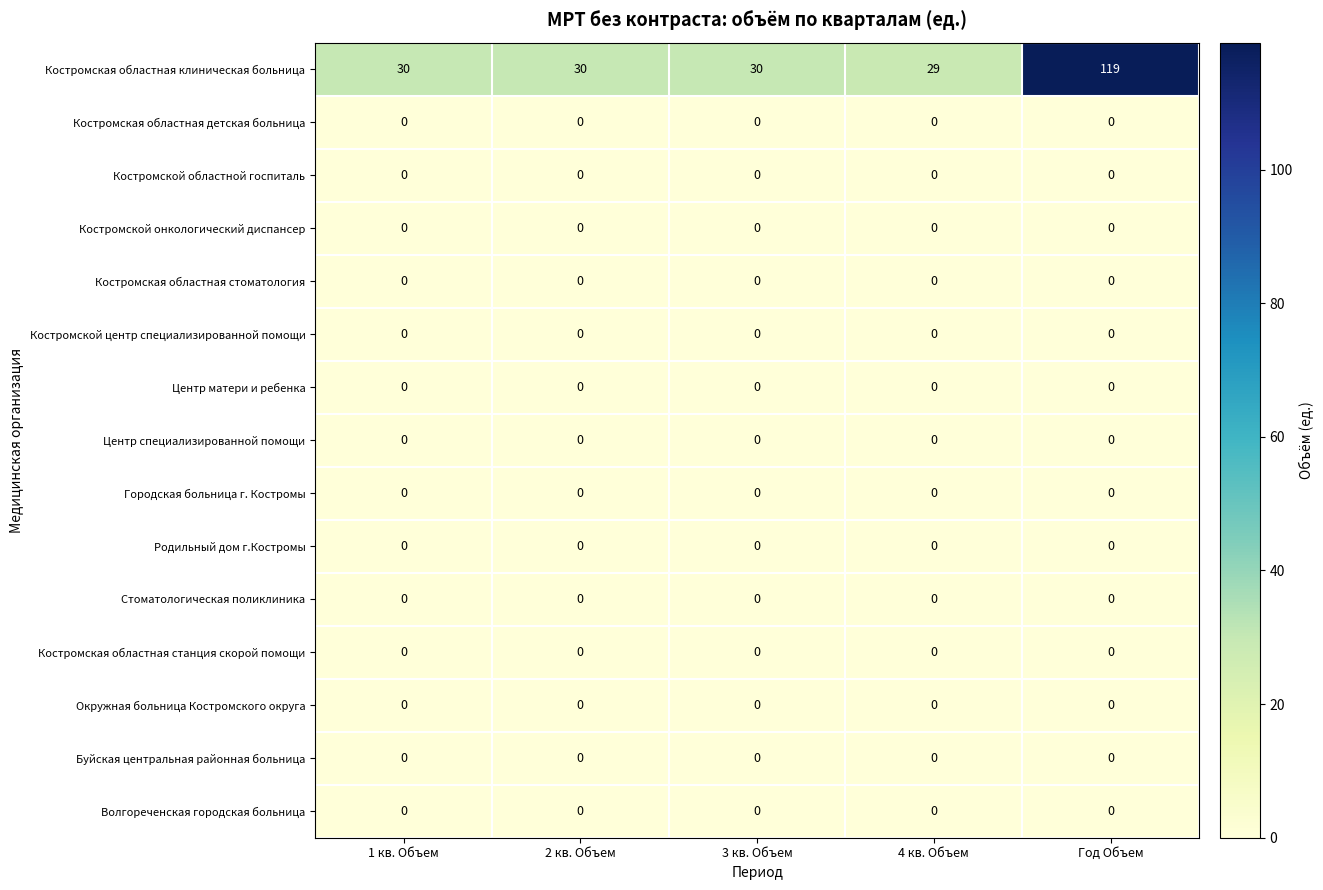

Which series changed the most between 2 кв. Объем and 4 кв. Объем?

Костромская областная клиническая больница